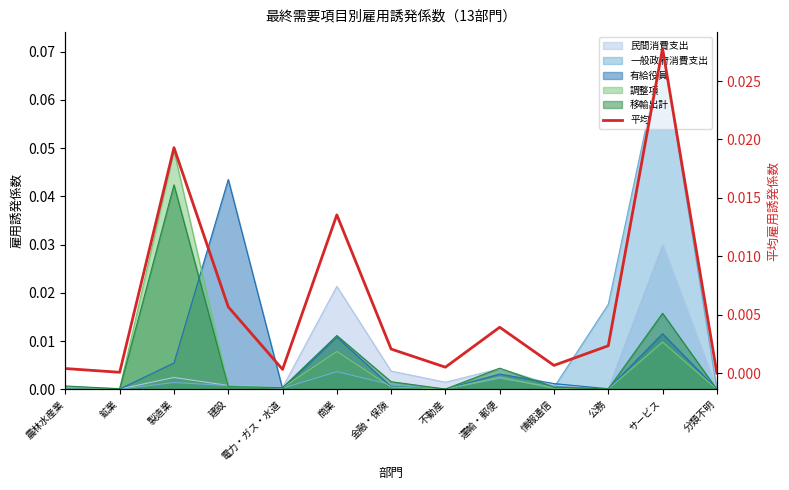

How many points are lower than both their immediate neighbors (excluding endpoints)?

4